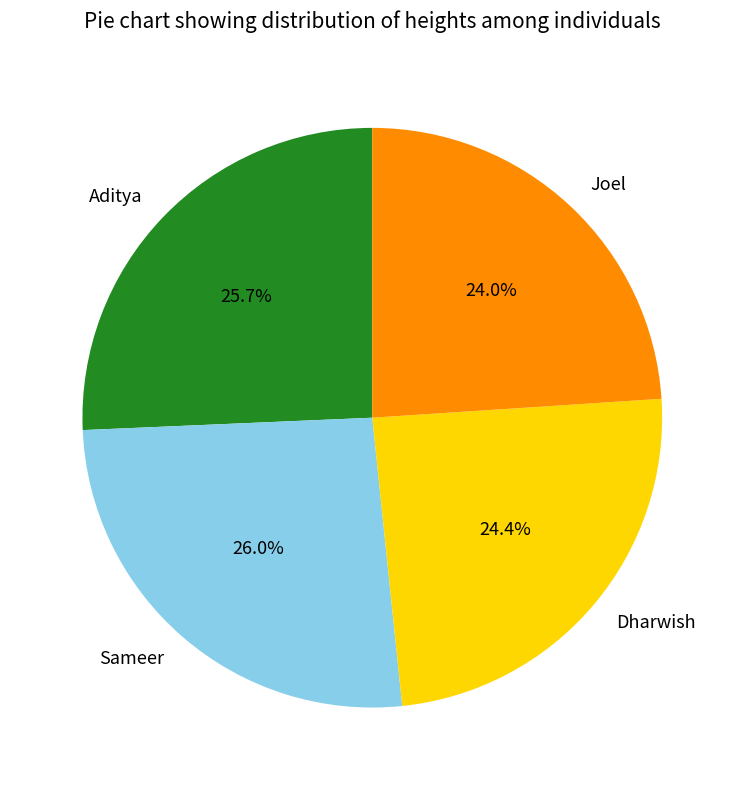

To the nearest percent, what is the difference between the Dharwish and Aditya slice percentages?

1%